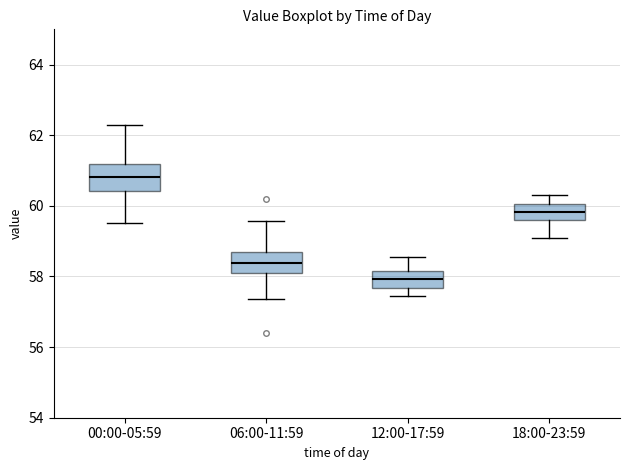

Reading left to right, read every box against the y-axis: the position of its median line, the range the box covers, and the ends of its whiskers. The values are not printed on the chart, so give them approximately, as read against the axis.

00:00-05:59: median 60.8, box 60.4 to 61.2, whiskers 59.6 to 62.2
06:00-11:59: median 58.4, box 58.0 to 58.8, whiskers 57.4 to 59.6
12:00-17:59: median 58.0, box 57.6 to 58.2, whiskers 57.4 to 58.6
18:00-23:59: median 59.8, box 59.6 to 60.0, whiskers 59.2 to 60.4